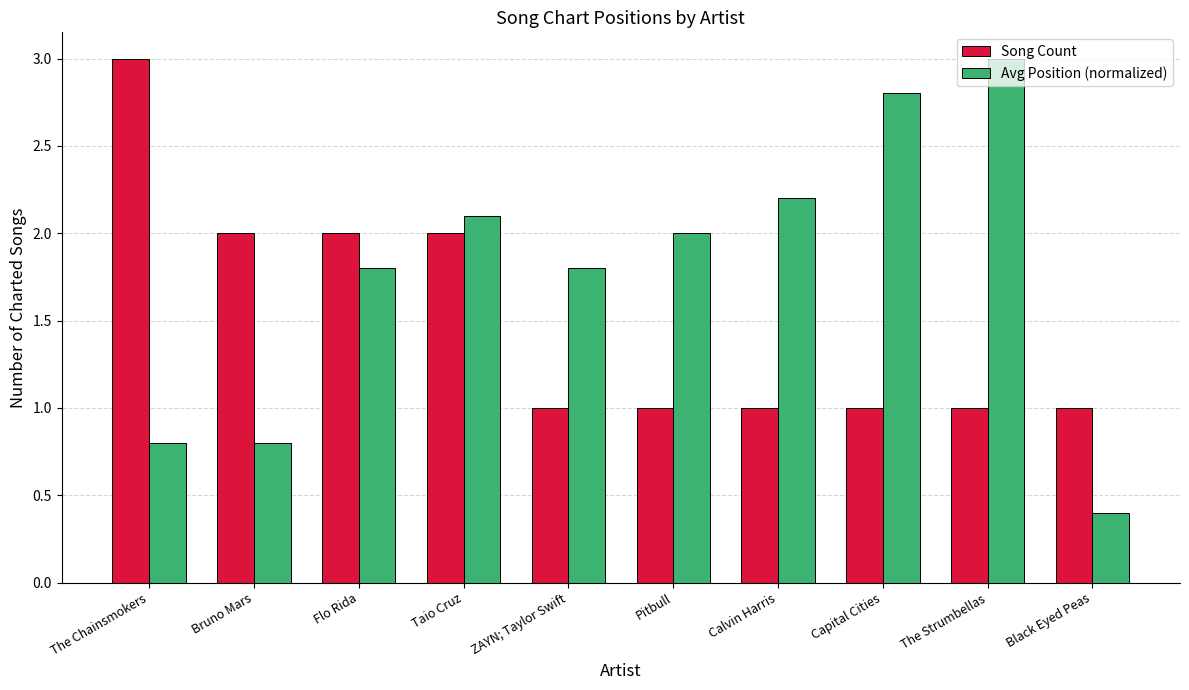

Are the bars grouped side by side (vs. stacked)?

Yes